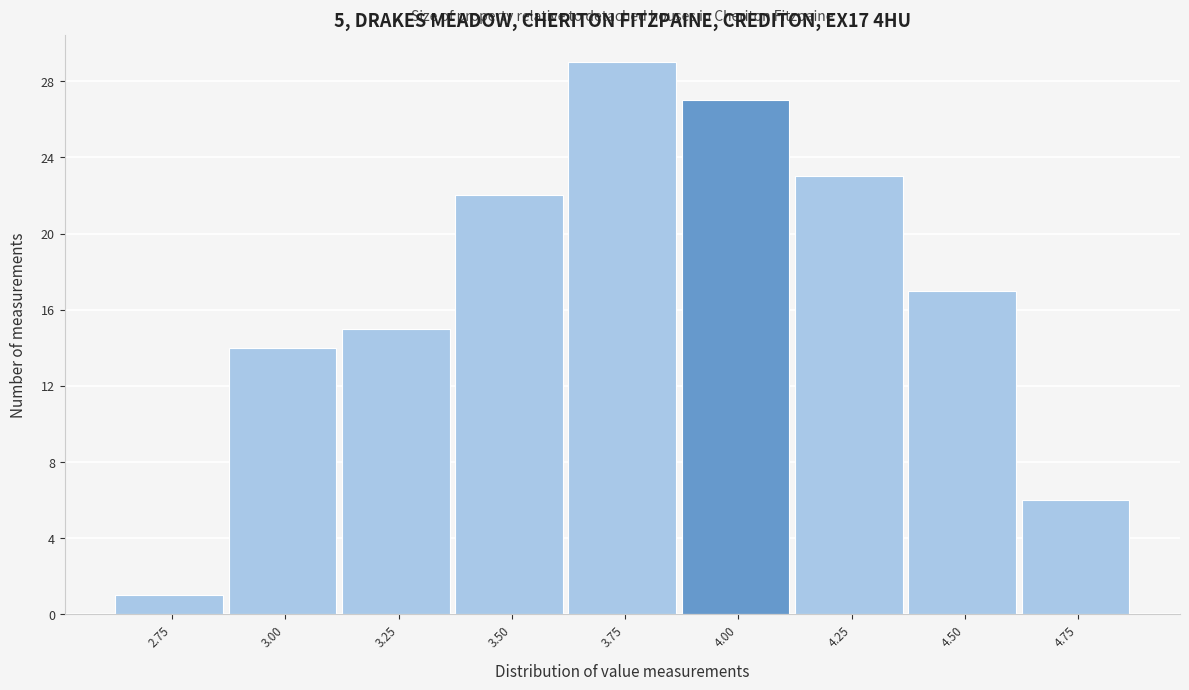

Reading right to left, list all the values displayed in this chart.

4.75=6	4.50=17	4.25=23	4.00=27	3.75=29	3.50=22	3.25=15	3.00=14	2.75=1